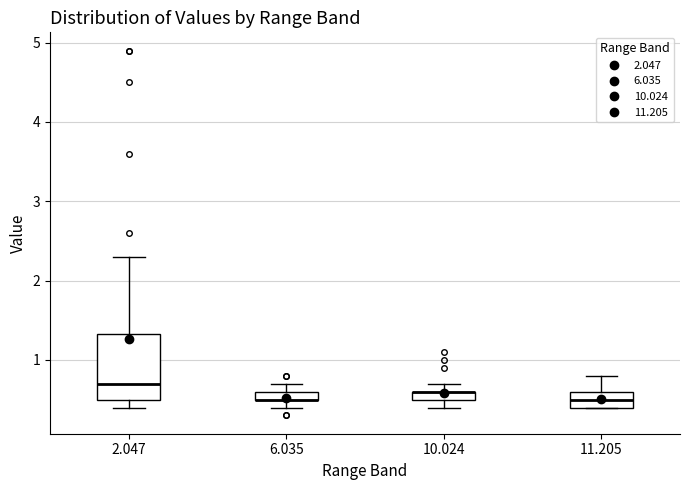

Comparing the boxes themselves (not the whiskers), which one is the tallest?

2.047